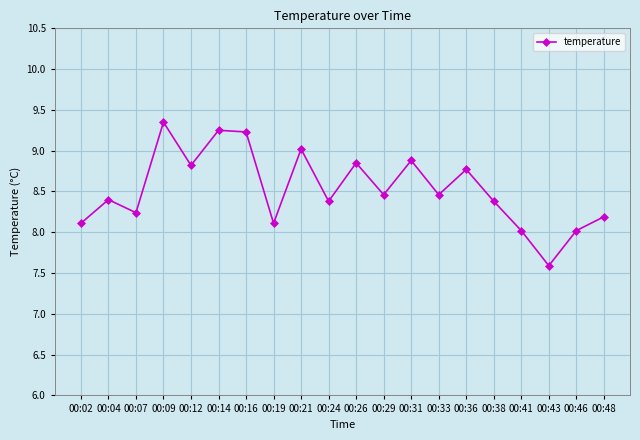

Which label corresponds to the smallest value in the chart?

00:43